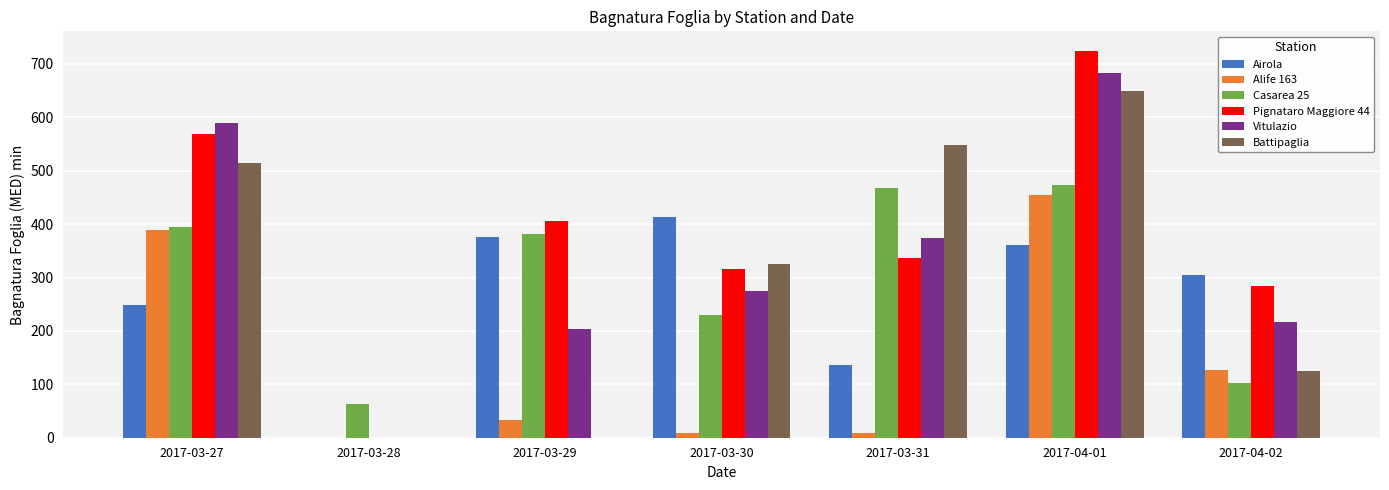

How many groups of bars are there?

7